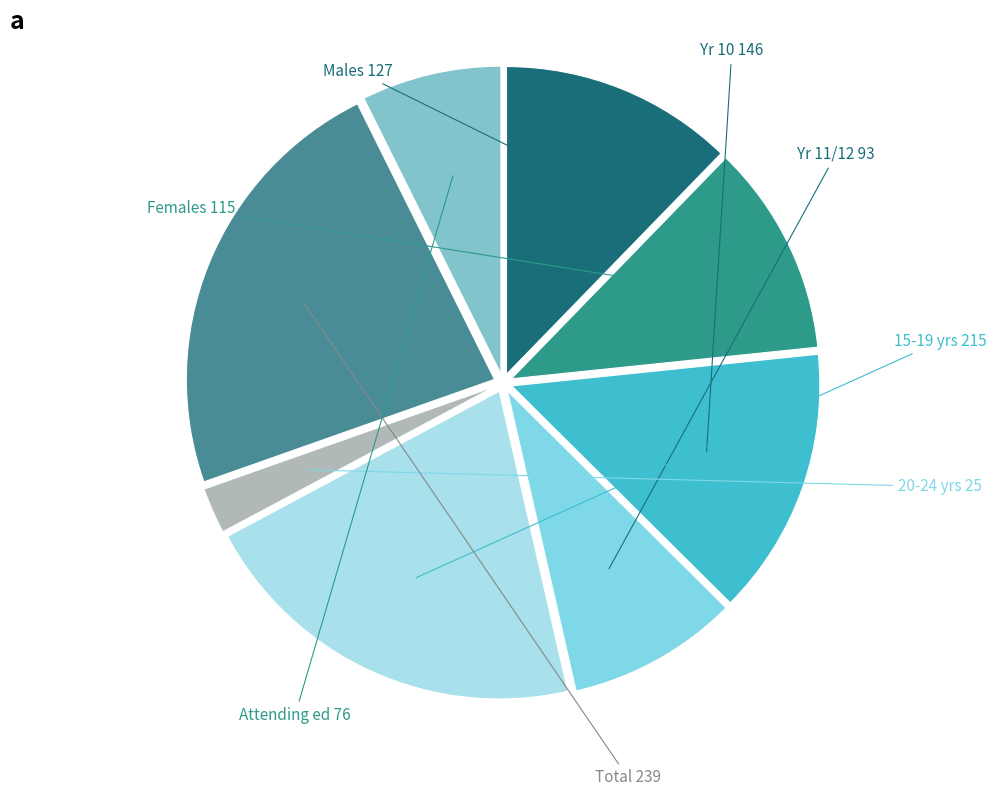

Count the number of slices in the pie.

8